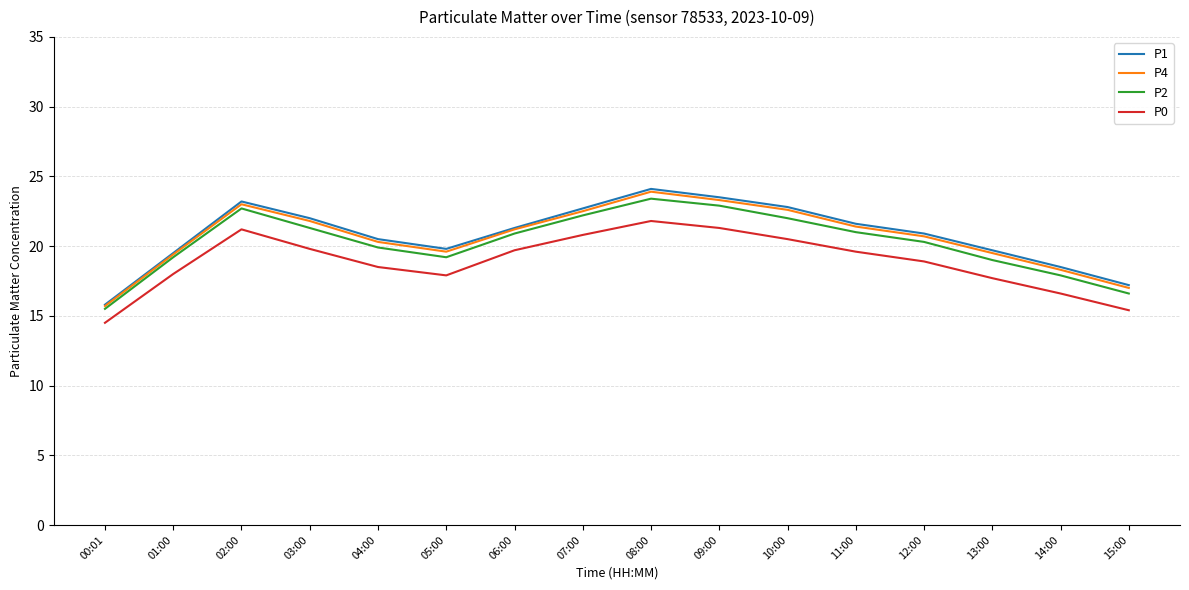

What is the sum of the P4 values at 04:00 and 03:00?

42.1